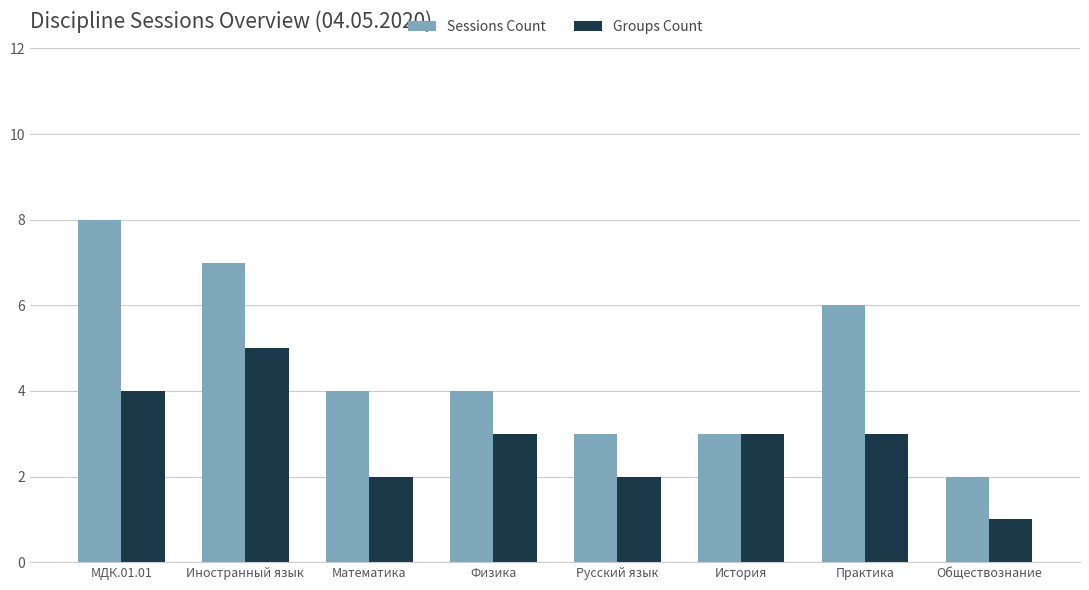

What position from the right is Обществознание?

1